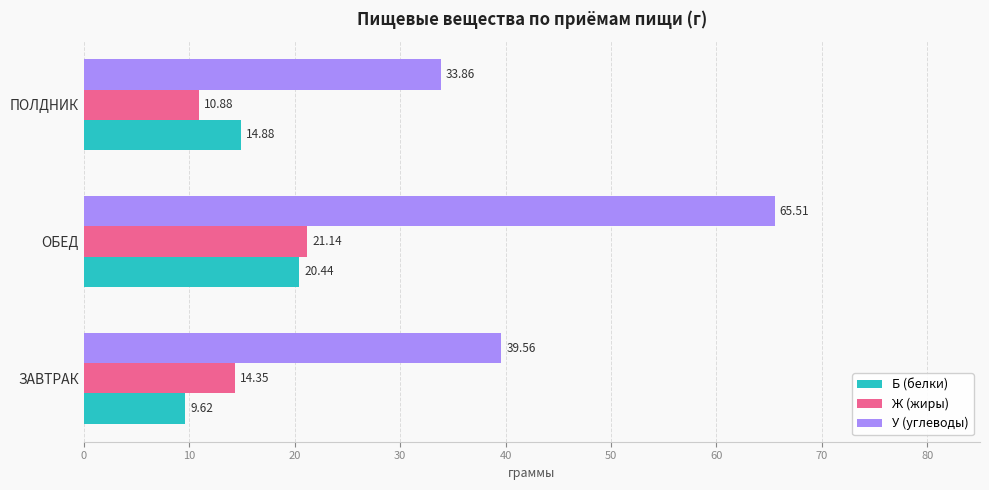

At which label is У (углеводы) closest to 49?

ЗАВТРАК